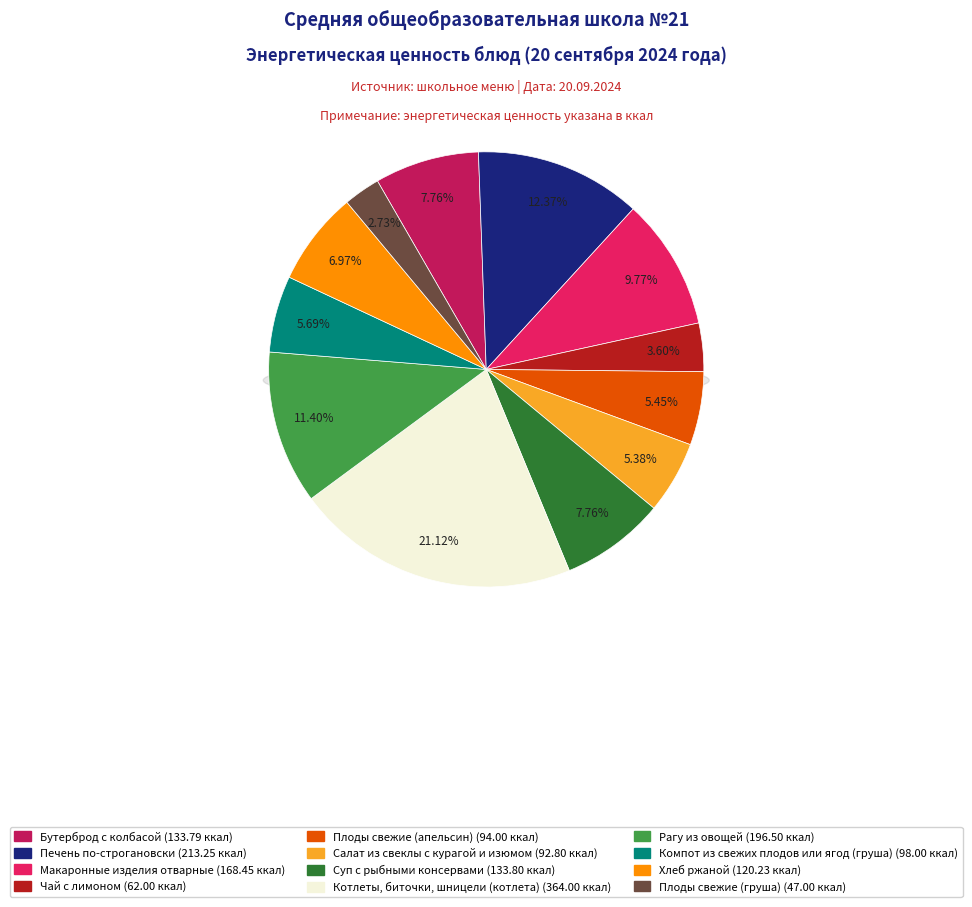

What percentage is NOT represented by Рагу из овощей?

88.6%